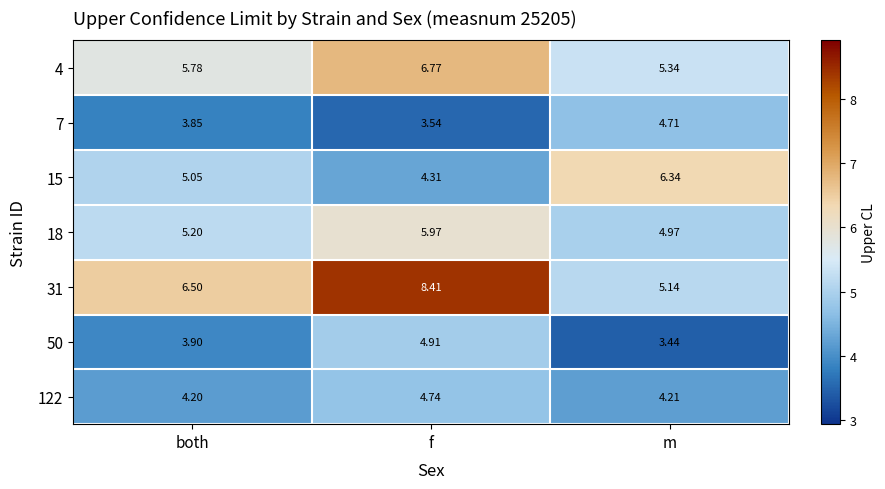

What is the spread (max minus min) of values at m?

2.9